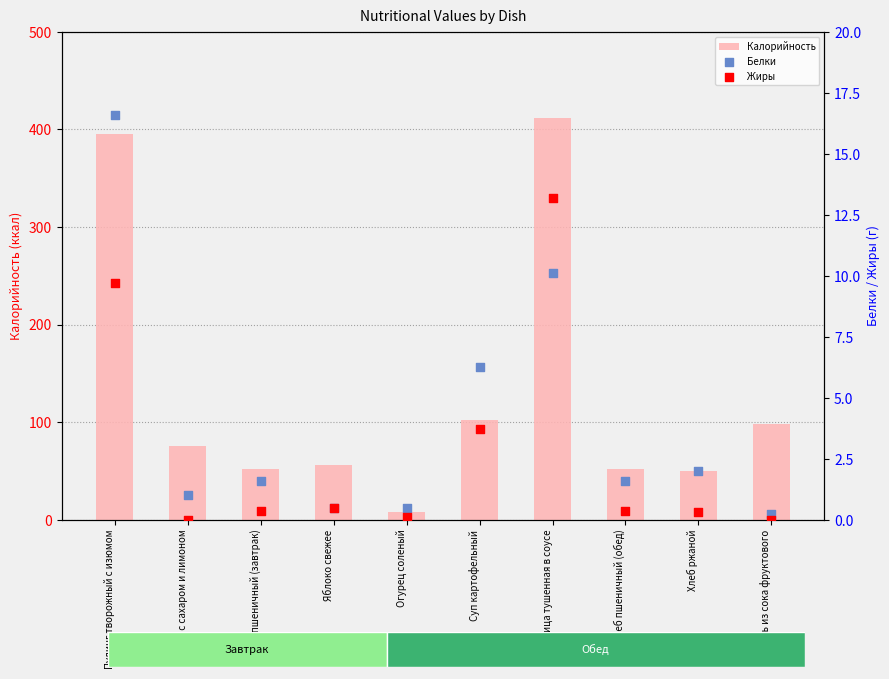

Which series contains the highest Y value?

Калорийность